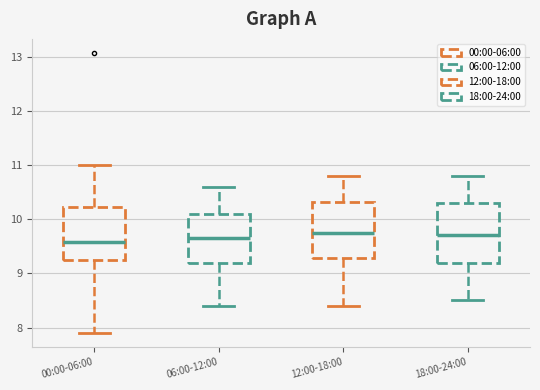

Reading left to right, read every box against the y-axis: the position of its median line, the range the box covers, and the ends of its whiskers. The values are not printed on the chart, so give them approximately, as read against the axis.

00:00-06:00: median 9.6, box 9.3 to 10.2, whiskers 7.9 to 11.0
06:00-12:00: median 9.7, box 9.2 to 10.1, whiskers 8.4 to 10.6
12:00-18:00: median 9.8, box 9.3 to 10.3, whiskers 8.4 to 10.8
18:00-24:00: median 9.7, box 9.2 to 10.3, whiskers 8.5 to 10.8